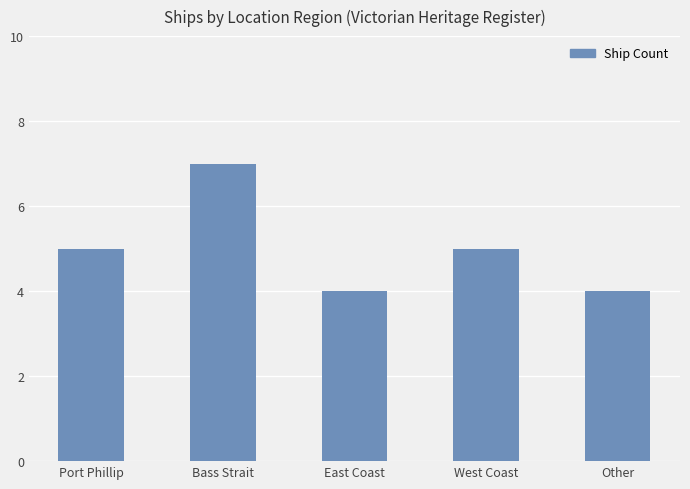

What is the minimum value shown in the chart?

4